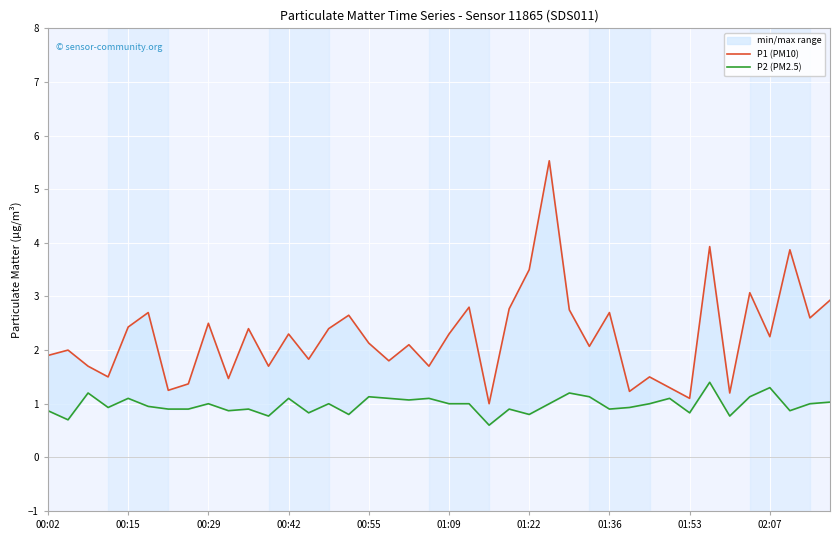

At how many categories does at least one series exceed 1?

39